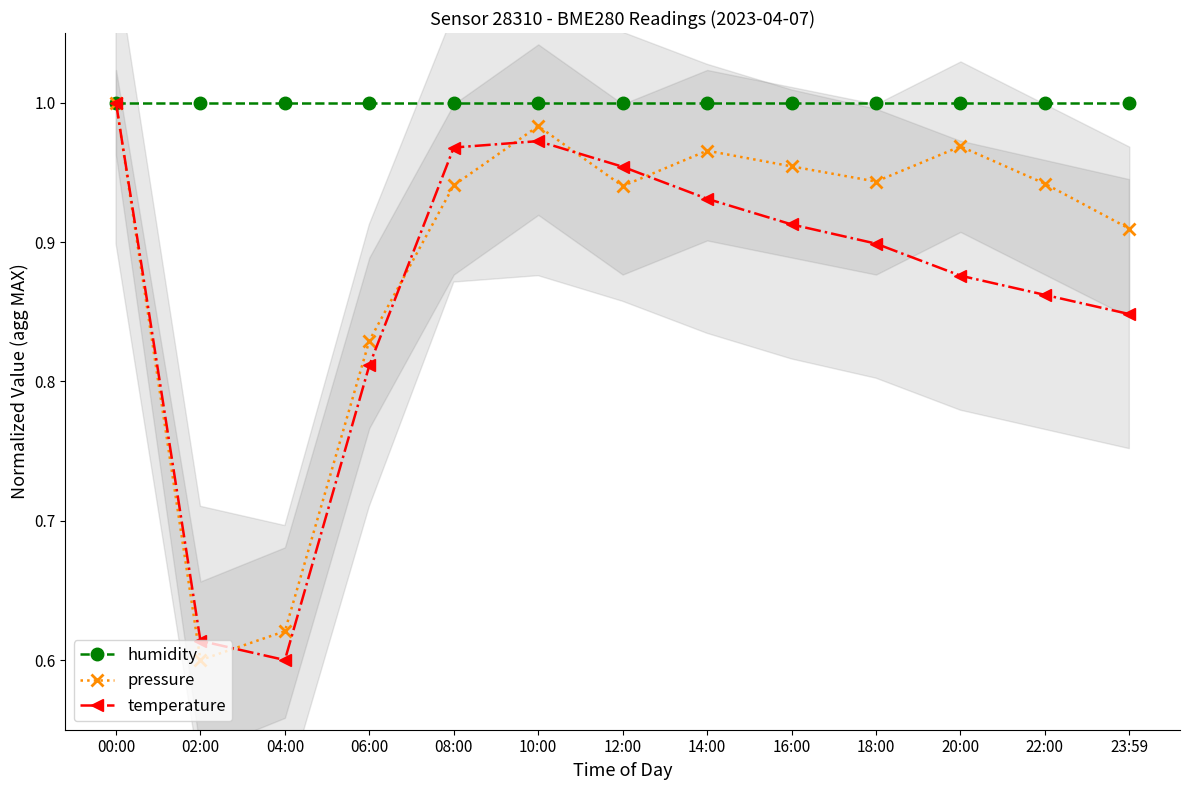

How many intersections are there between pressure and temperature?

5